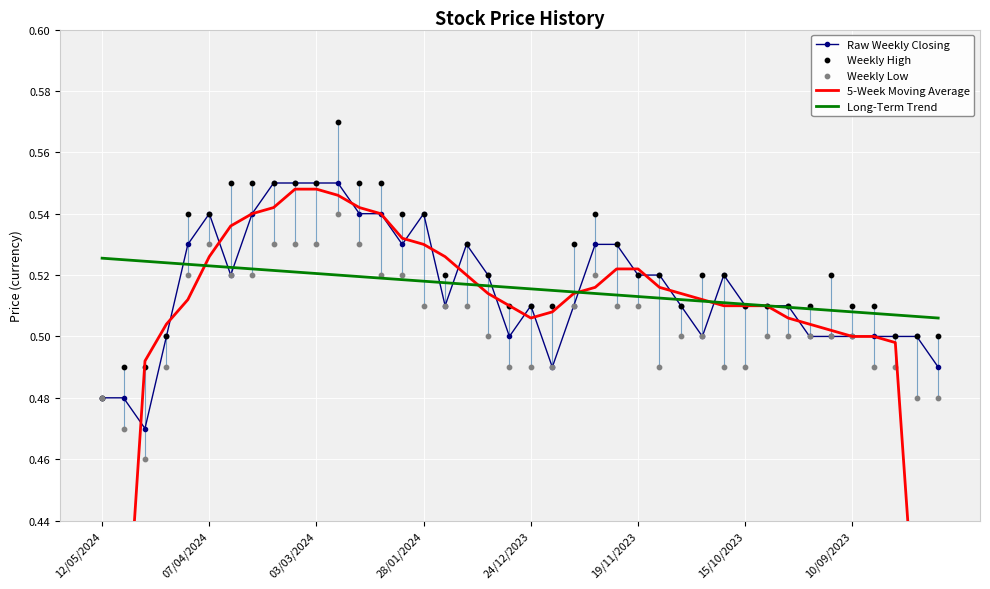

Which series has the widest spread of Y values?

5-Week Moving Average